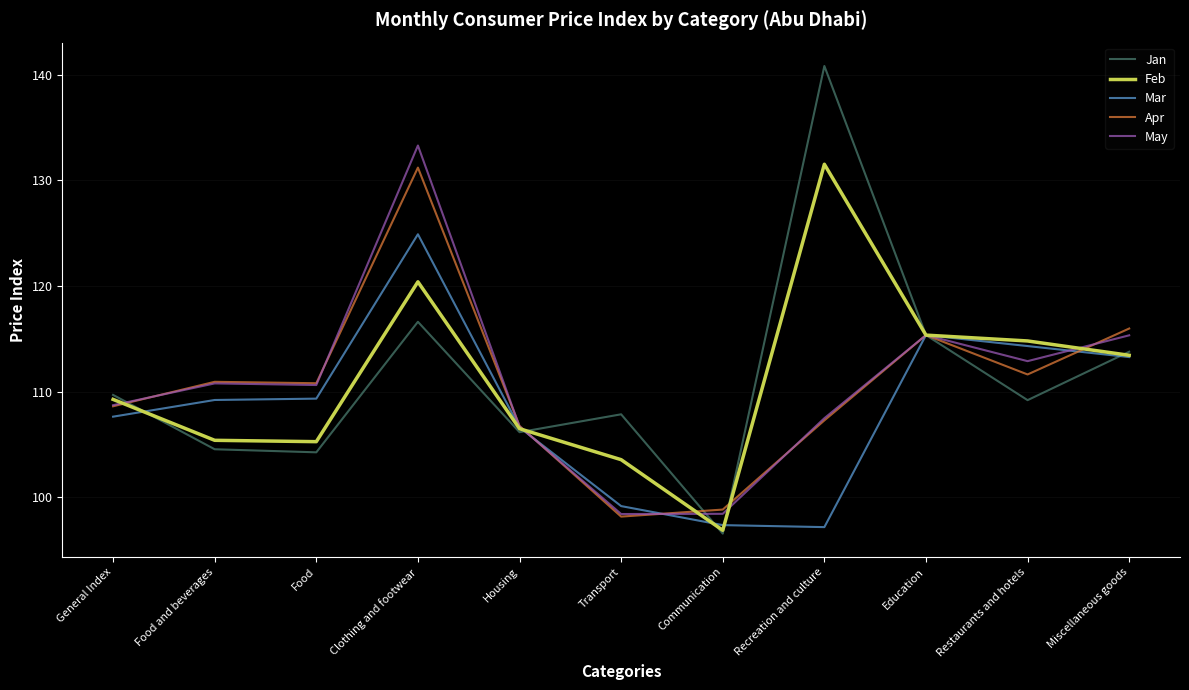

What position from the left is Housing?

5